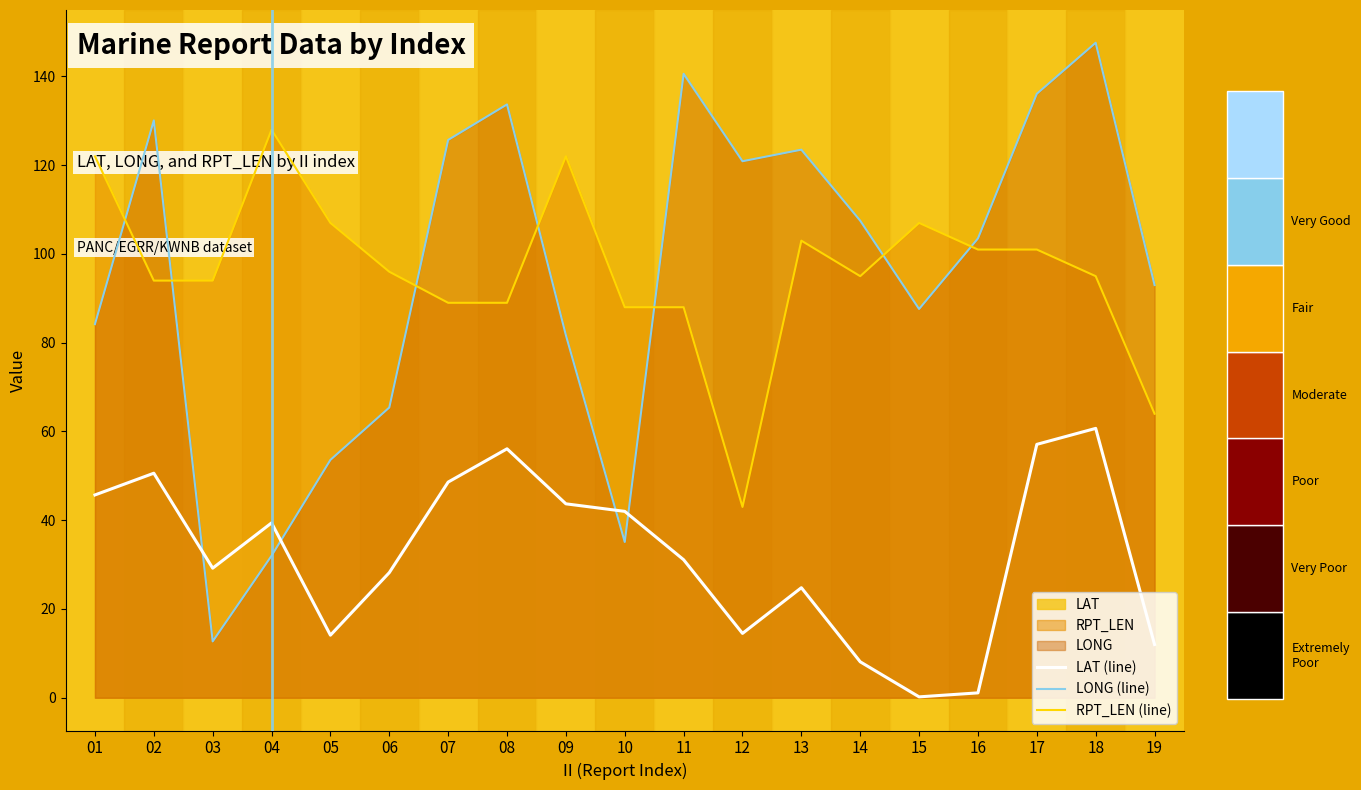

The value of LAT (line) at 13 is 24.8. True or false?

True